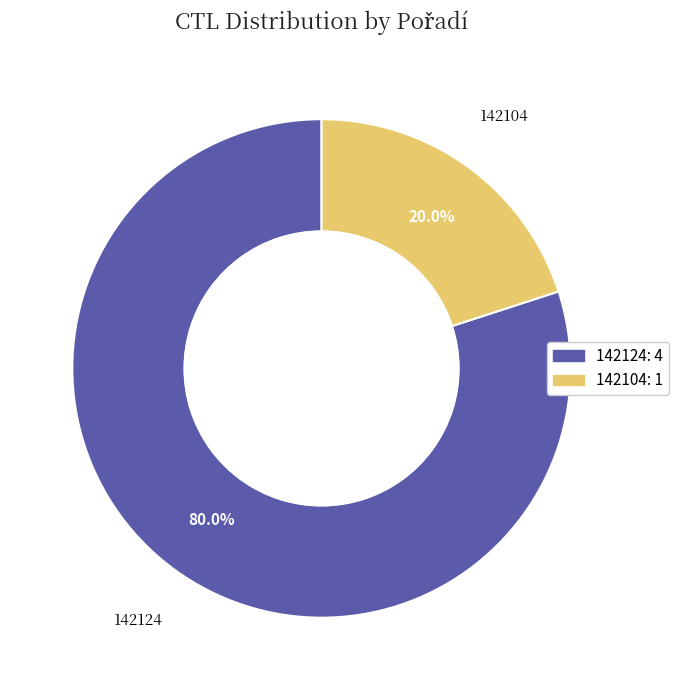

How many slices are in this pie chart?

2